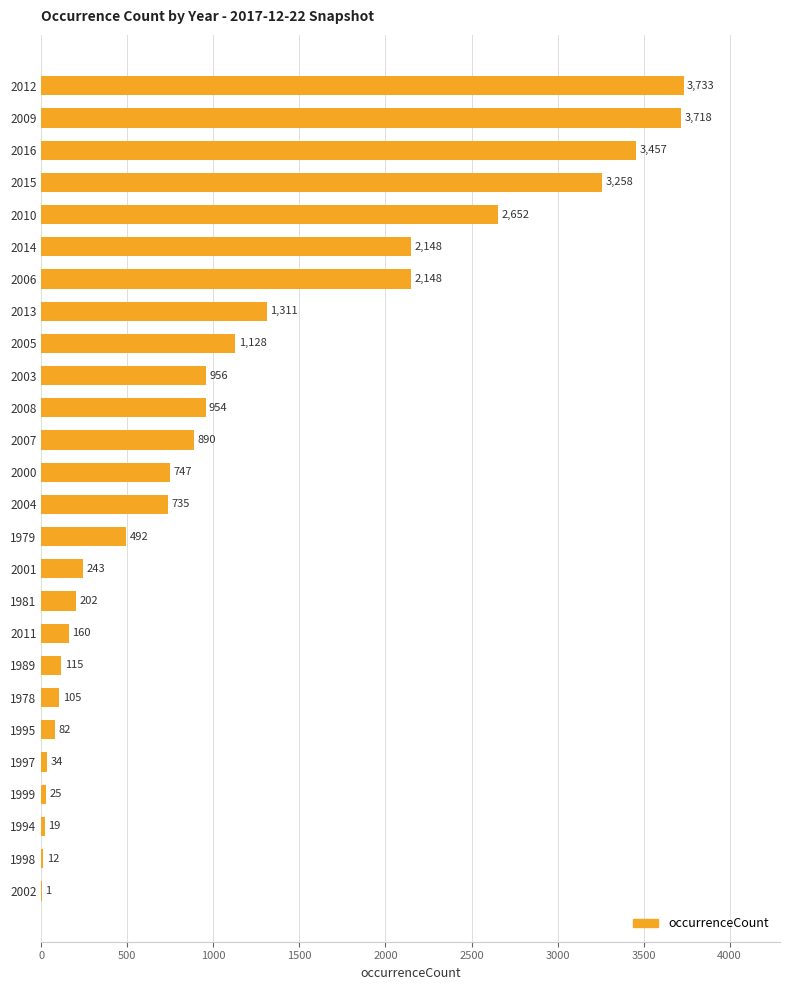

What is the sum of all values?

29325